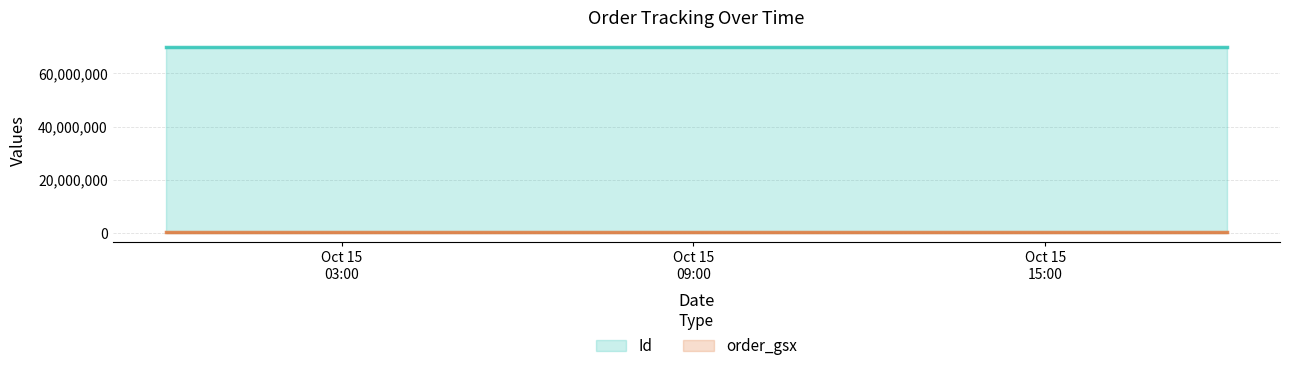

What are all the series names shown in the legend?

Id, order_gsx